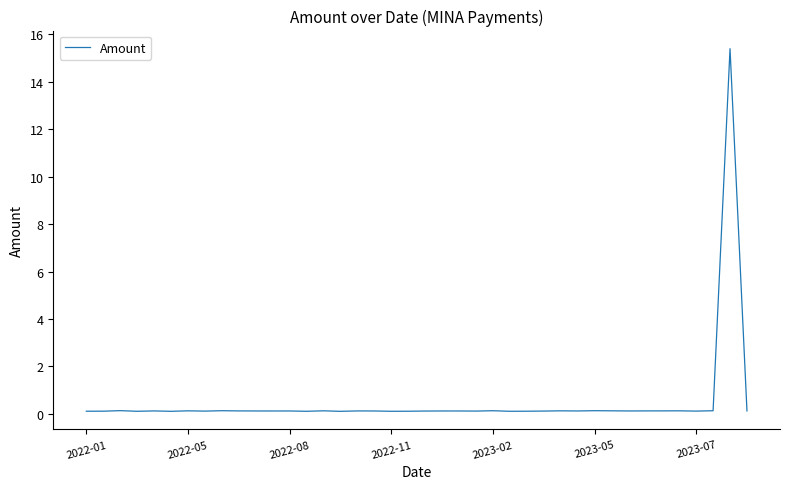

What is the greatest value displayed?

15.4